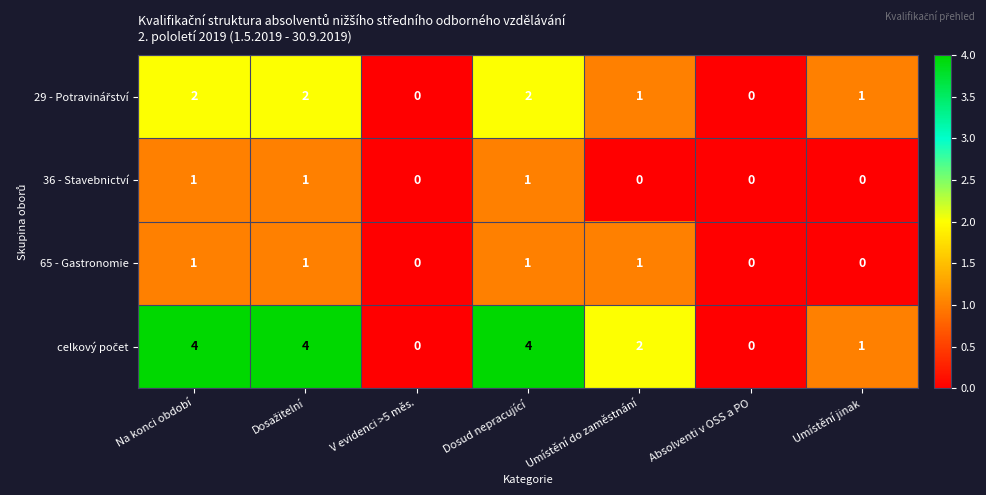

What is the difference between the highest and lowest values at Na konci období?

3